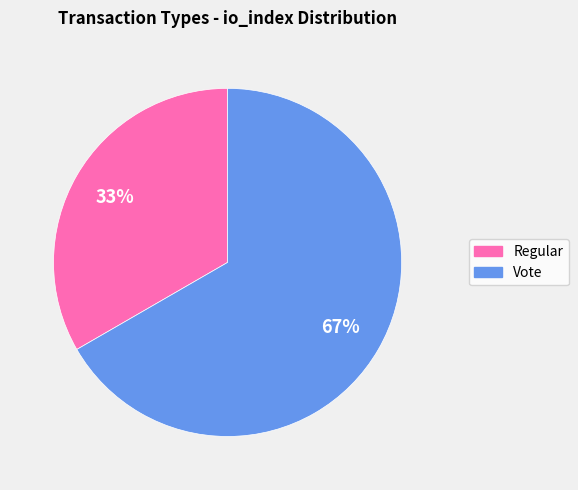

To the nearest percent, what percentage of the pie is Vote?

67%